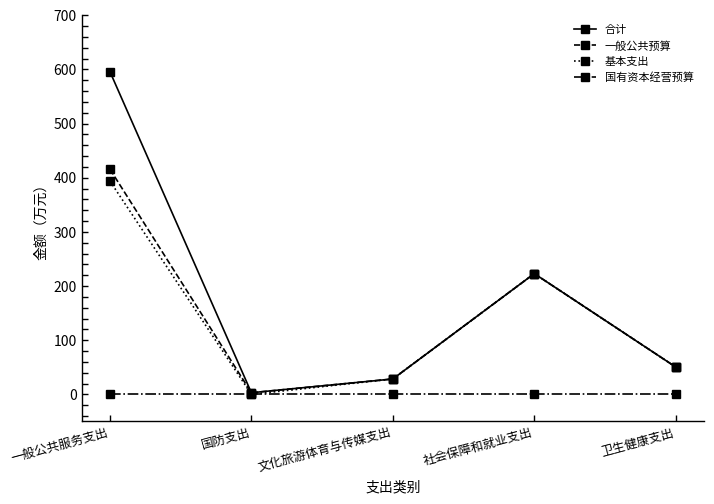

Reading left to right, extract all data points from this chart.

合计: 一般公共服务支出=595.8	国防支出=3.0	文化旅游体育与传媒支出=28.4	社会保障和就业支出=223.0	卫生健康支出=50.5
一般公共预算: 一般公共服务支出=415.8	国防支出=3.0	文化旅游体育与传媒支出=28.4	社会保障和就业支出=223.0	卫生健康支出=50.5
基本支出: 一般公共服务支出=393.8	国防支出=0.0	文化旅游体育与传媒支出=28.4	社会保障和就业支出=223.0	卫生健康支出=50.5
国有资本经营预算: 一般公共服务支出=0.0	国防支出=0.0	文化旅游体育与传媒支出=0.0	社会保障和就业支出=0.0	卫生健康支出=0.0